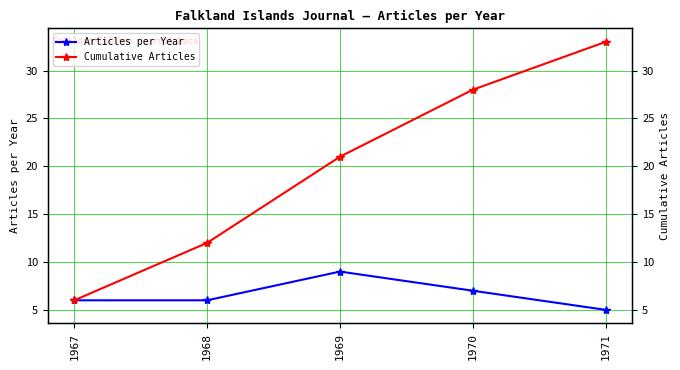

What are all the series names shown in the legend?

Articles per Year, Cumulative Articles